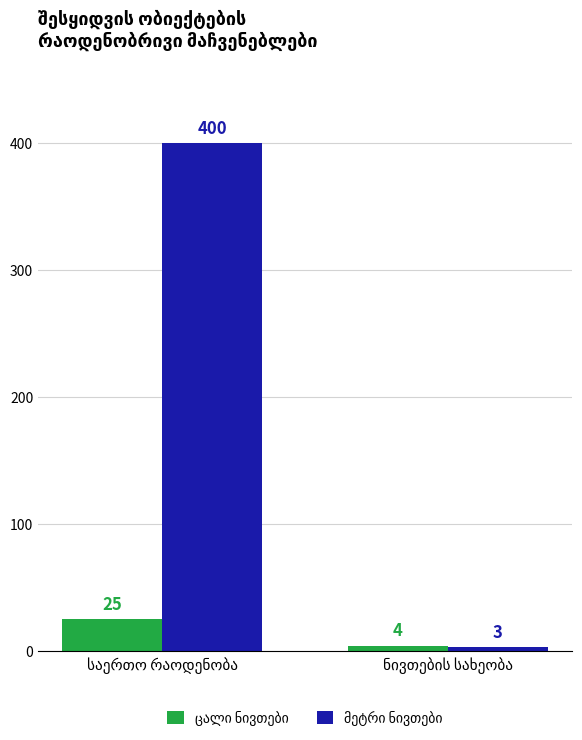

What is the greatest value displayed?

400